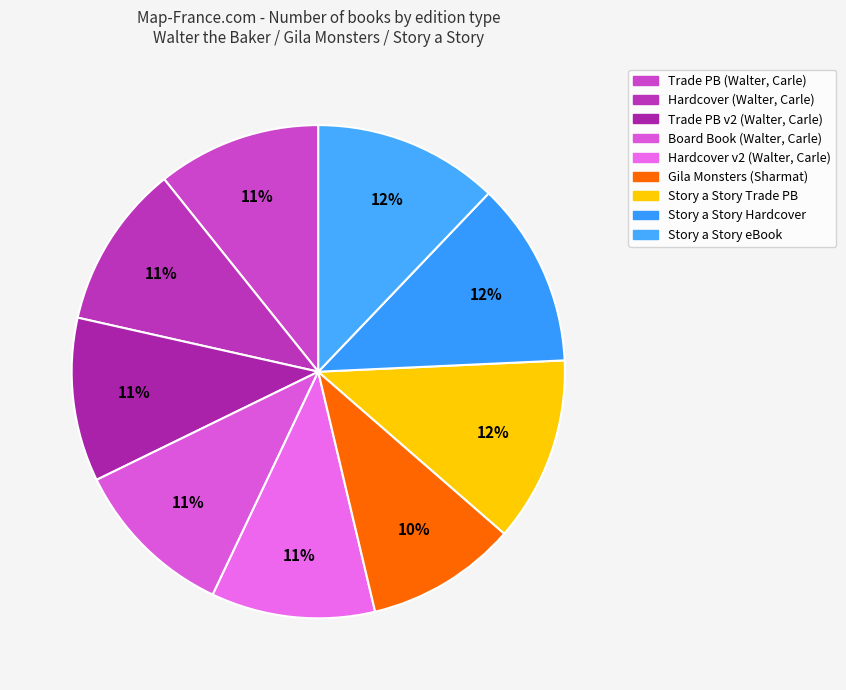

How many slices are in this pie chart?

9